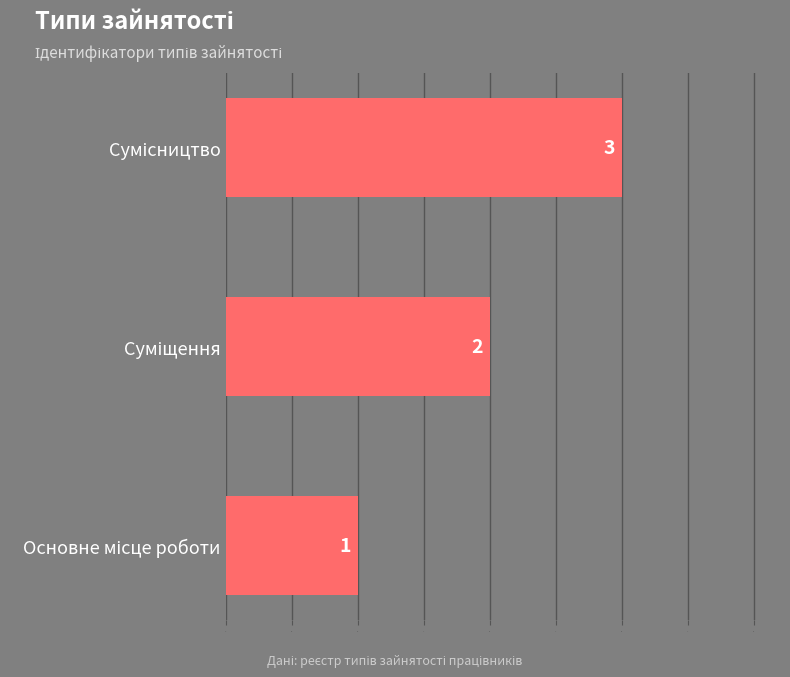

What is the maximum value shown in the chart?

3